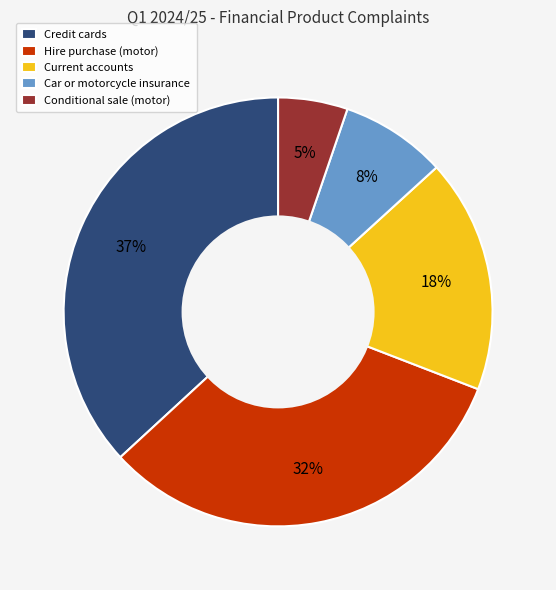

To the nearest percent, what is the average slice percentage?

20%